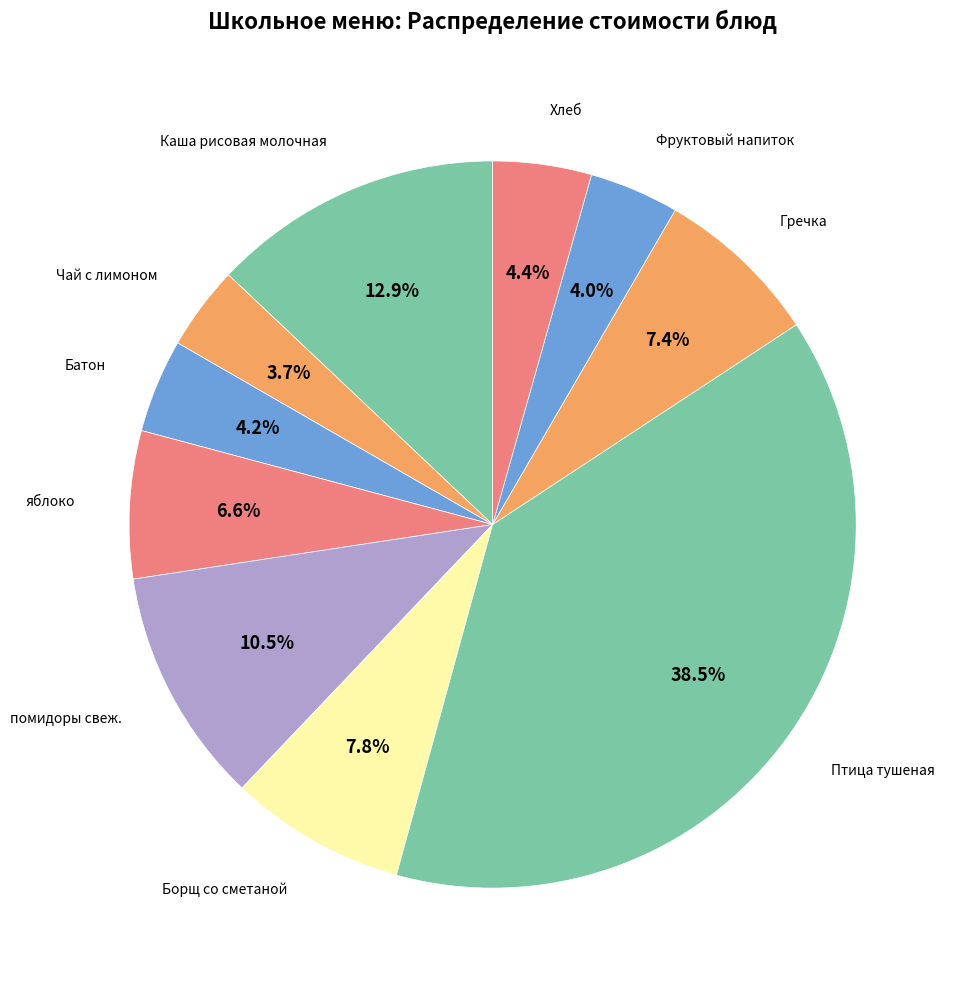

Count the number of slices in the pie.

10